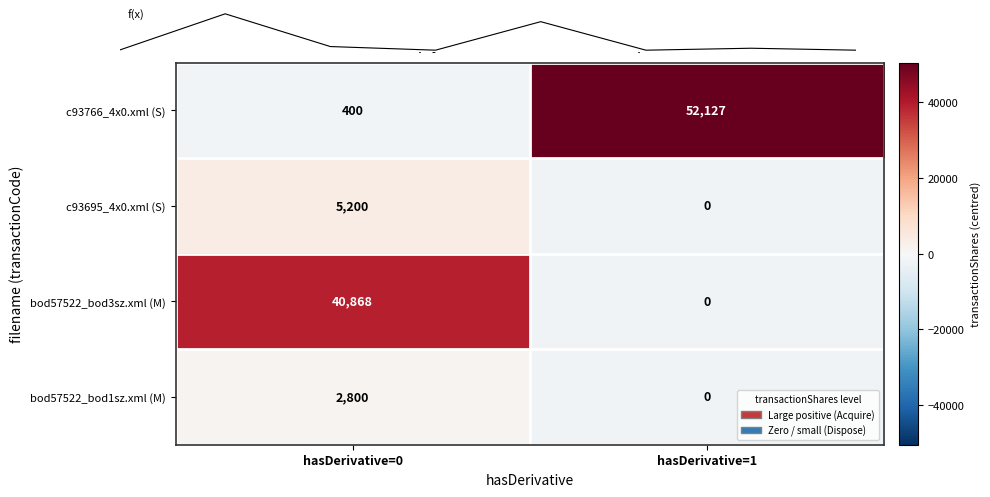

What is the approximate value of c93695_4x0.xml (S) at hasDerivative=0?

5200